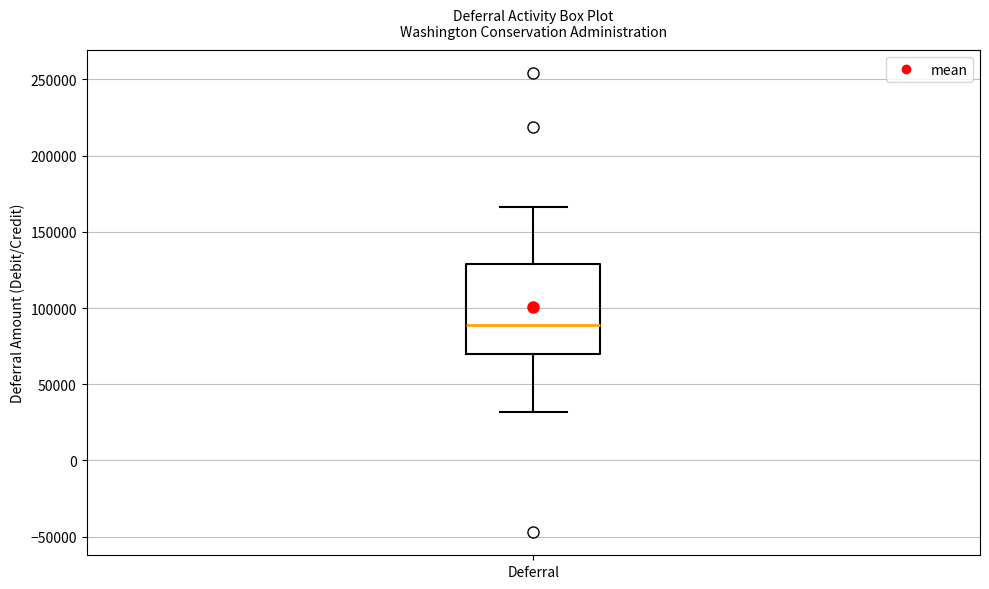

Transcribe this box plot: give where the median line is, the range the box spans, and where the two whiskers end, as read against the y-axis. The values are not printed on the chart, so give them approximately, as read against the axis.

median 90000, box 70000 to 130000, whiskers 30000 to 165000